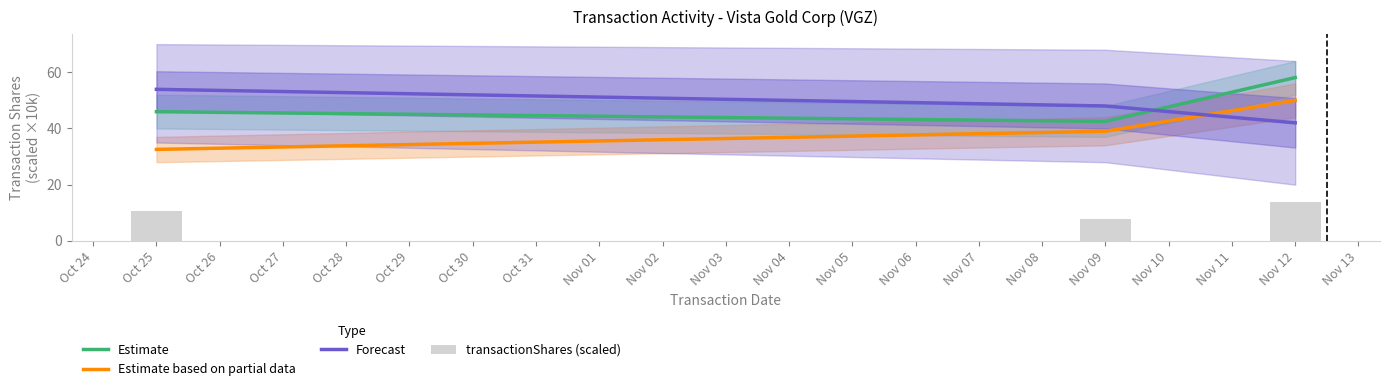

Is it true that Estimate based on partial data equals 39.0 at Nov 09?

True